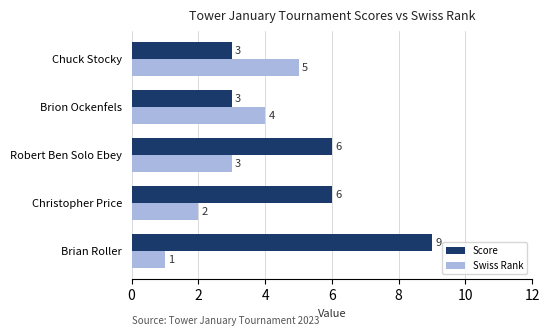

Where is Swiss Rank nearest to the value 3?

Robert Ben Solo Ebey